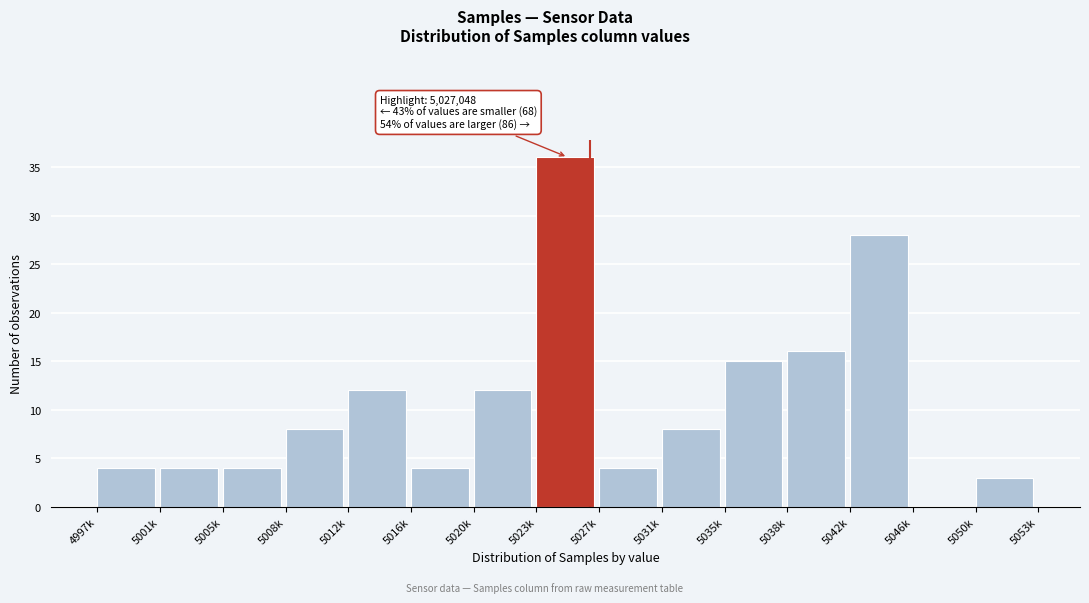

Reading left to right, transcribe all the data shown in this chart.

4997k=4	5001k=4	5005k=4	5008k=8	5012k=12	5016k=4	5020k=12	5023k=36	5027k=4	5031k=8	5035k=15	5038k=16	5042k=28	5046k=0	5050k=3